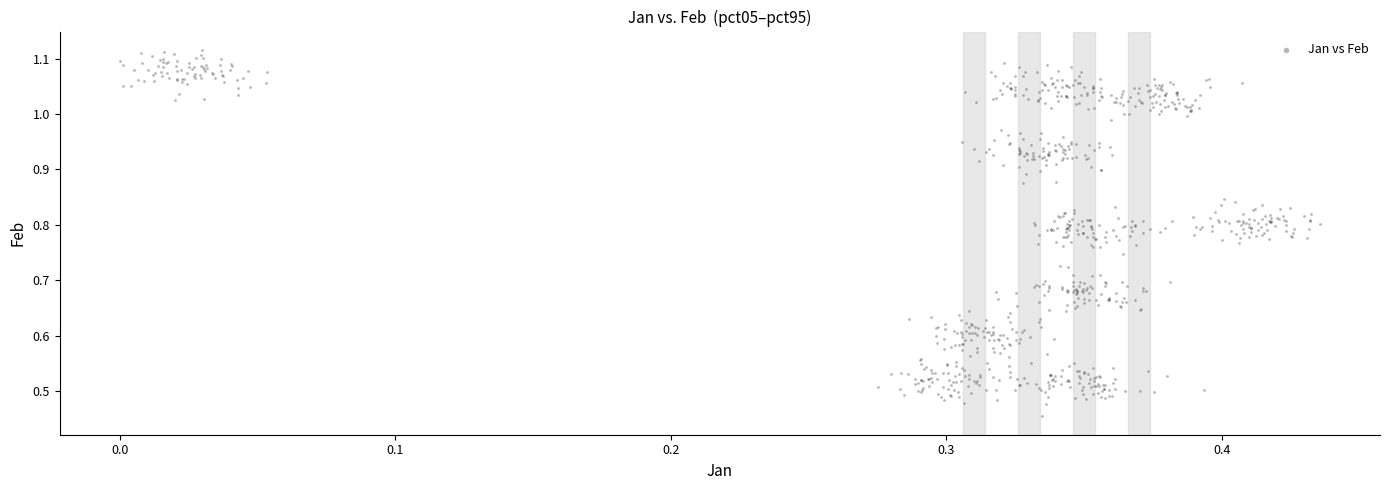

What is the range of X values (max minus min)?

0.4